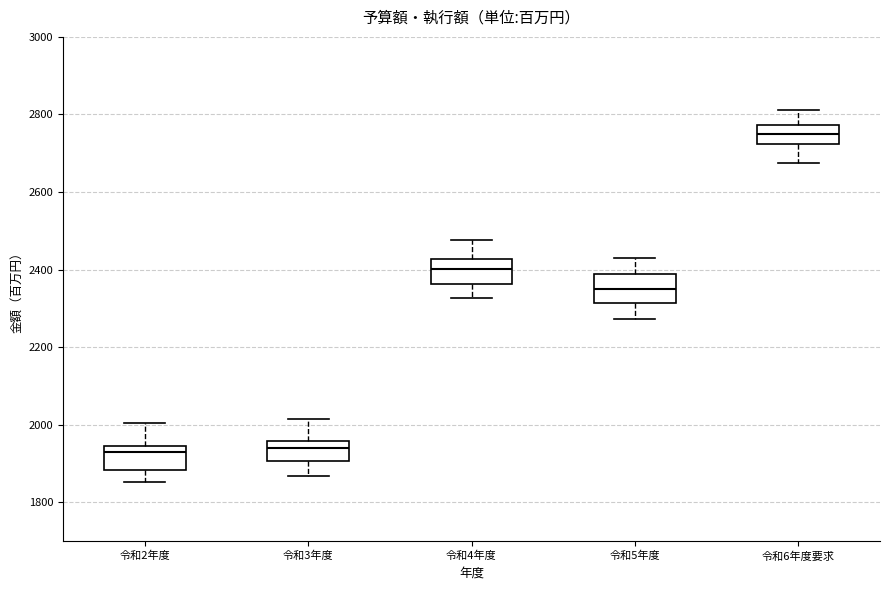

Reading left to right, read every box against the y-axis: the position of its median line, the range the box covers, and the ends of its whiskers. The values are not printed on the chart, so give them approximately, as read against the axis.

令和2年度: median 1940 (just below the box's upper edge), box 1880 to 1940, whiskers 1860 to 2000
令和3年度: median 1940, box 1900 to 1960, whiskers 1860 to 2020
令和4年度: median 2400, box 2360 to 2420, whiskers 2320 to 2480
令和5年度: median 2360, box 2320 to 2380, whiskers 2280 to 2420
令和6年度要求: median 2760, box 2720 to 2780, whiskers 2680 to 2820